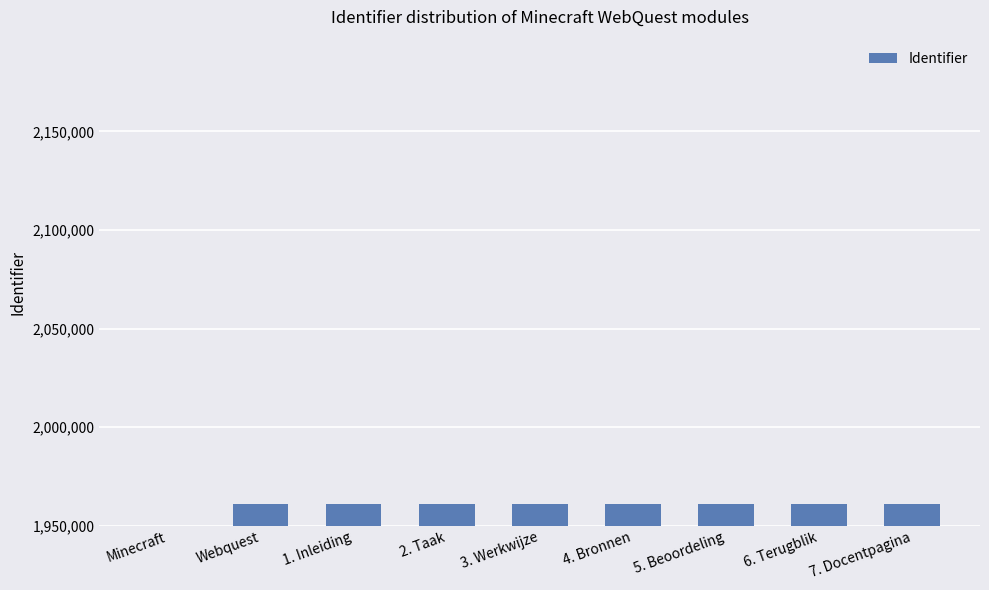

List the labels in order of value, smallest first.

Minecraft, Webquest, 1. Inleiding, 2. Taak, 3. Werkwijze, 4. Bronnen, 5. Beoordeling, 6. Terugblik, 7. Docentpagina